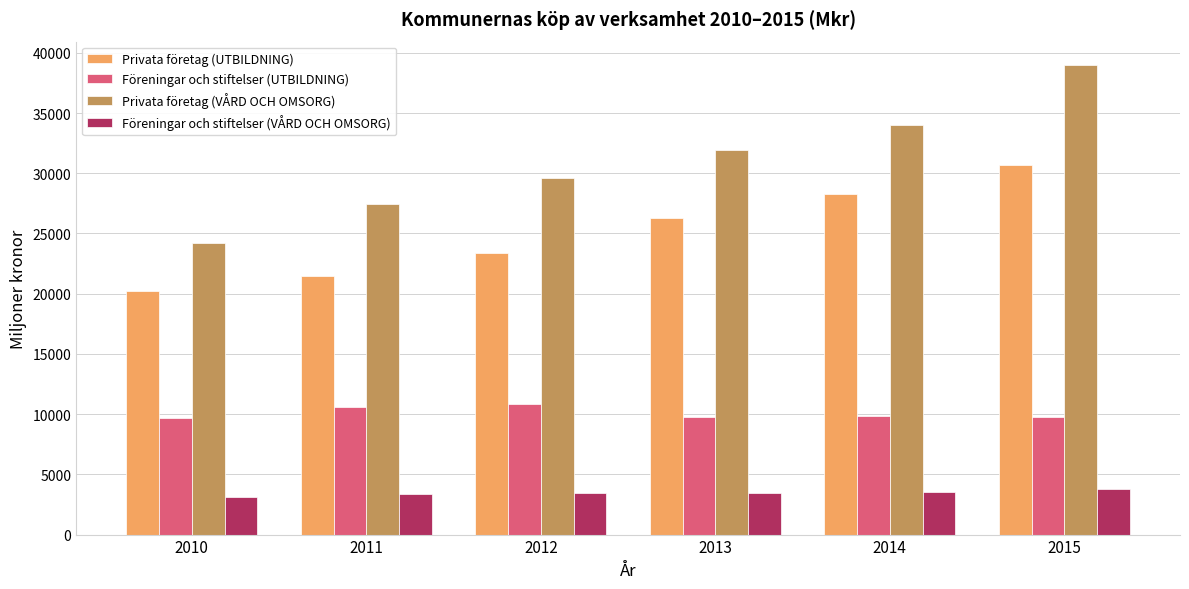

List the series in order of their overall mean, highest first.

Privata företag (VÅRD OCH OMSORG), Privata företag (UTBILDNING), Föreningar och stiftelser (UTBILDNING), Föreningar och stiftelser (VÅRD OCH OMSORG)